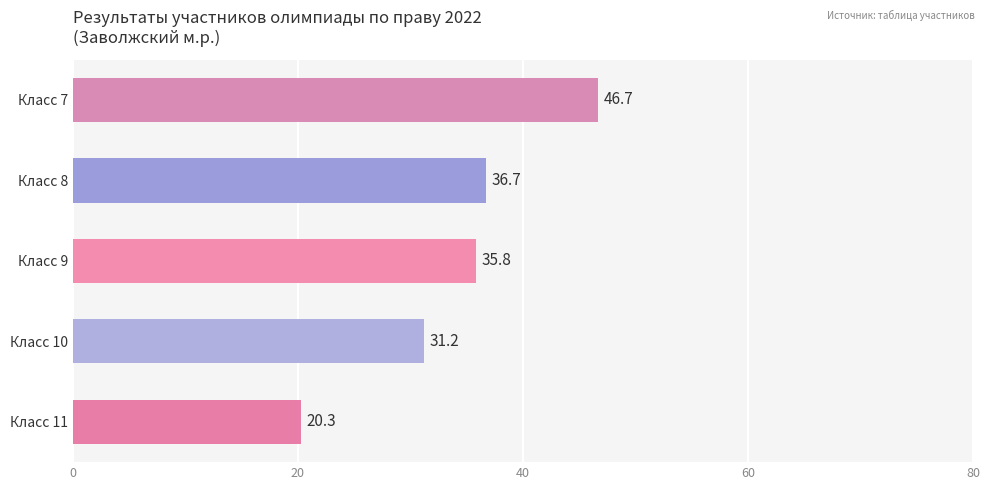

Rank the categories by value from highest to lowest.

Класс 7, Класс 8, Класс 9, Класс 10, Класс 11